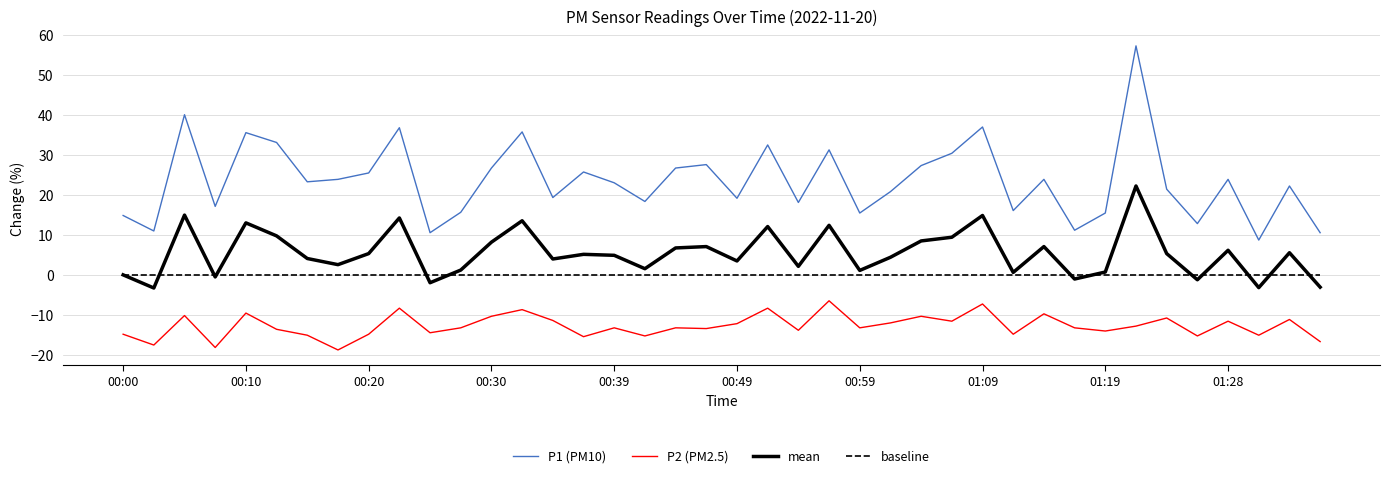

Which series has the widest spread of values?

P1 (PM10)